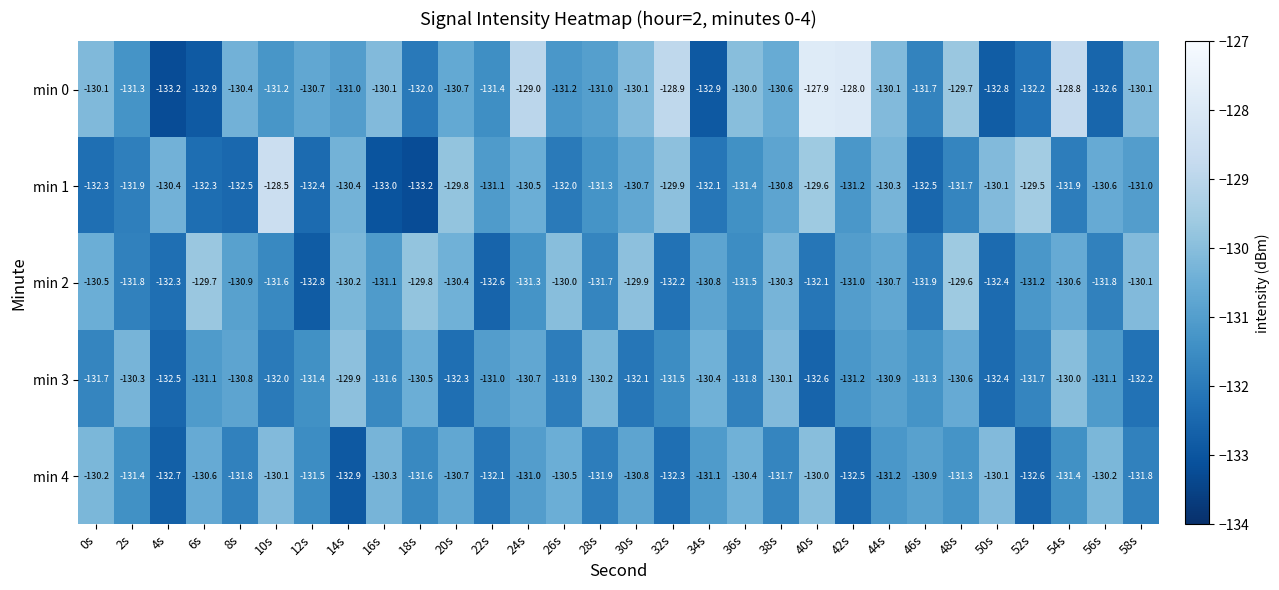

What is the spread (max minus min) of values at 58s?

2.1